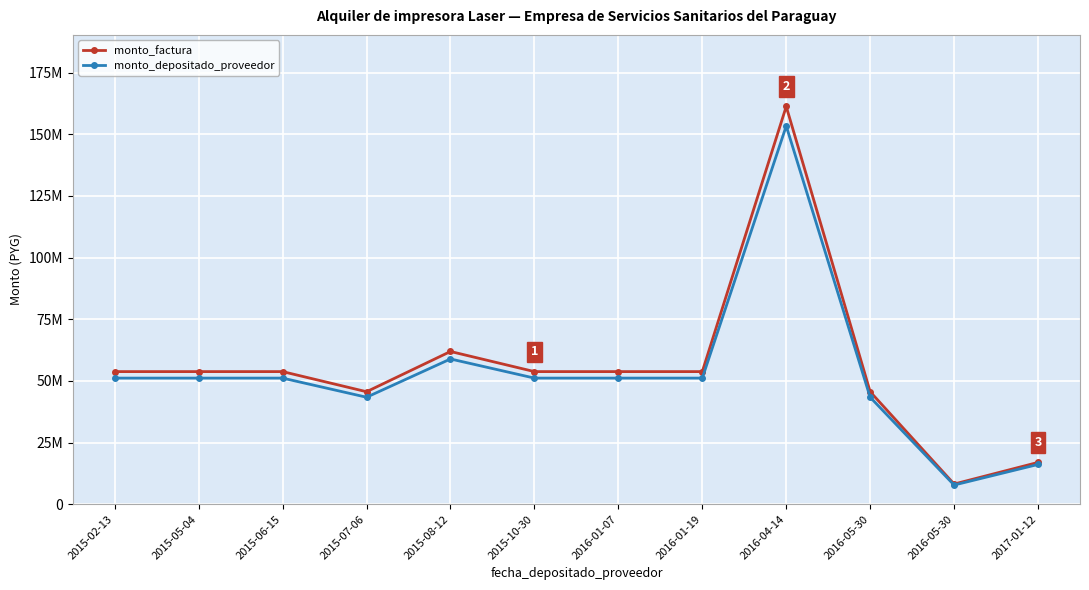

What is the difference between the maximum and second lowest values in the monto_factura series?

144342000